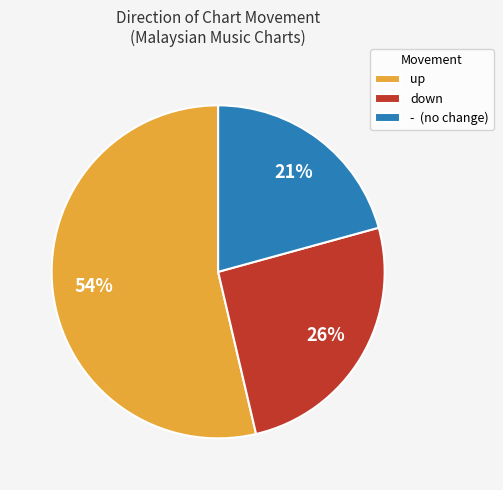

Is there any slice that represents more than half of the pie?

Yes